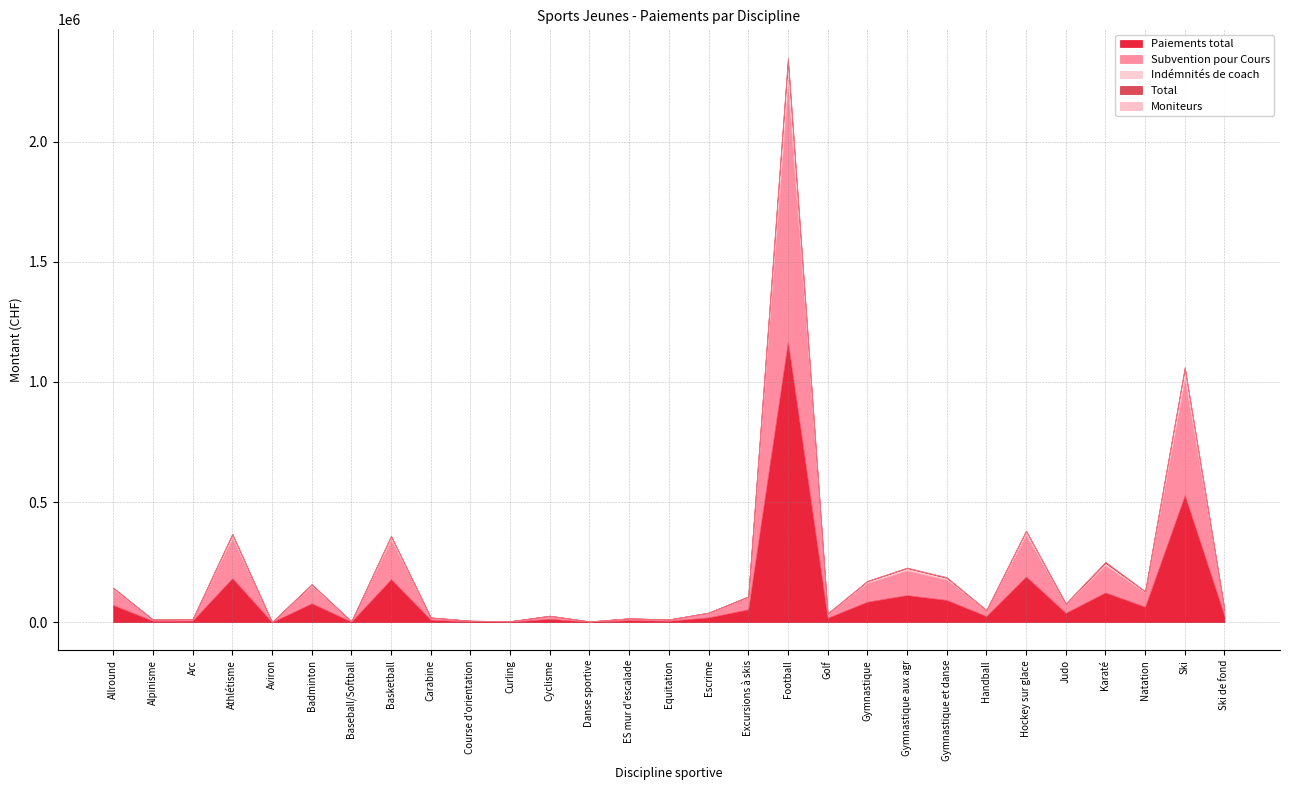

What value does the Moniteurs series have at Ski, to the nearest 10?

1080